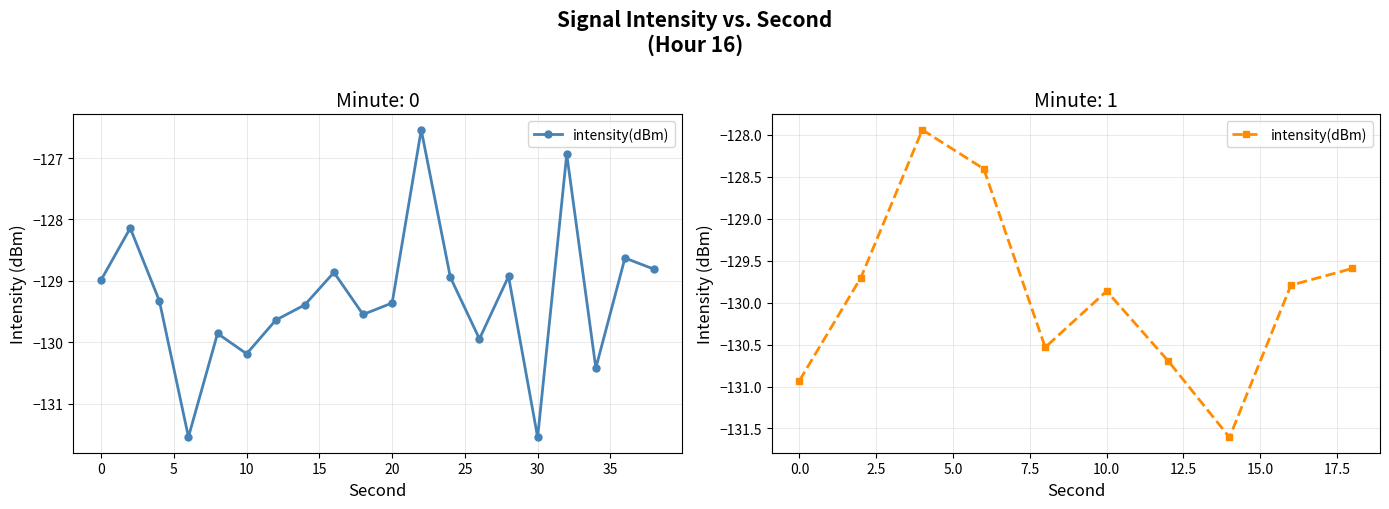

Count the number of categories in the chart.

10